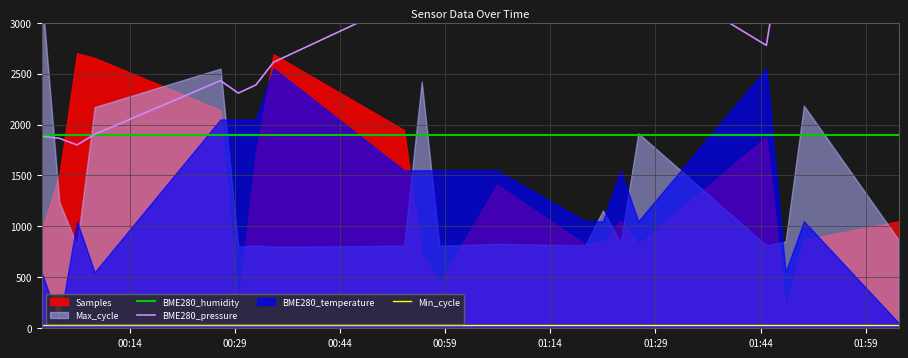

What is the lowest value of the BME280_humidity series?

1900